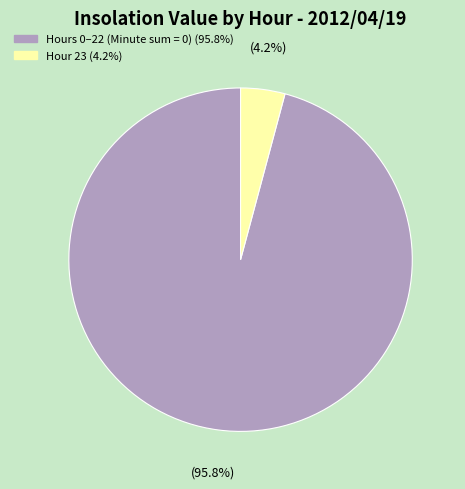

How many segments does this pie chart have?

2